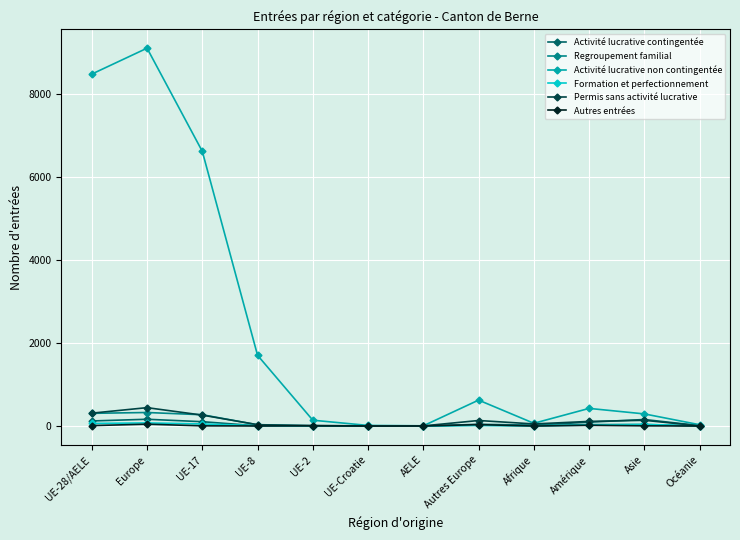

Does the chart display data point markers on the line(s)?

Yes